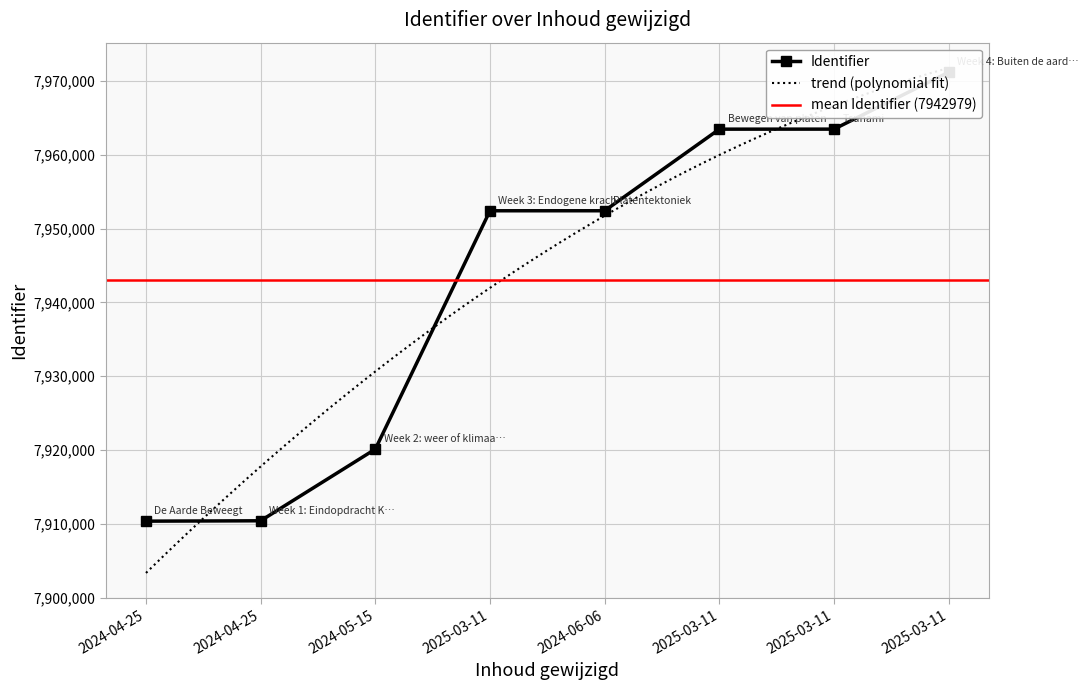

Rank the categories by value from lowest to highest.

2024-04-25, 2024-04-25, 2024-05-15, 2025-03-11, 2024-06-06, 2025-03-11, 2025-03-11, 2025-03-11